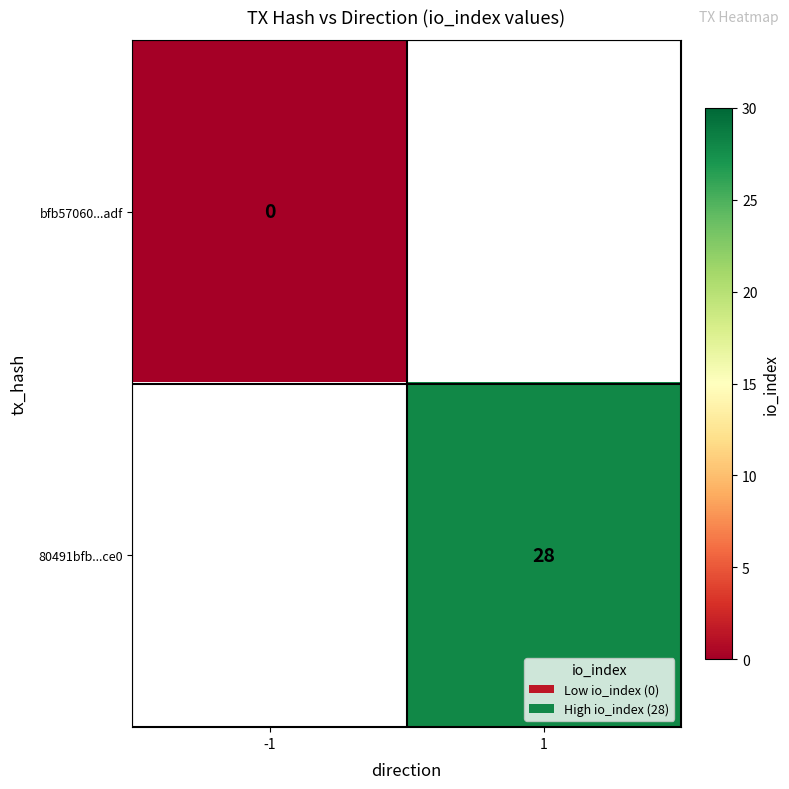

Which category has the highest value across all series?

1